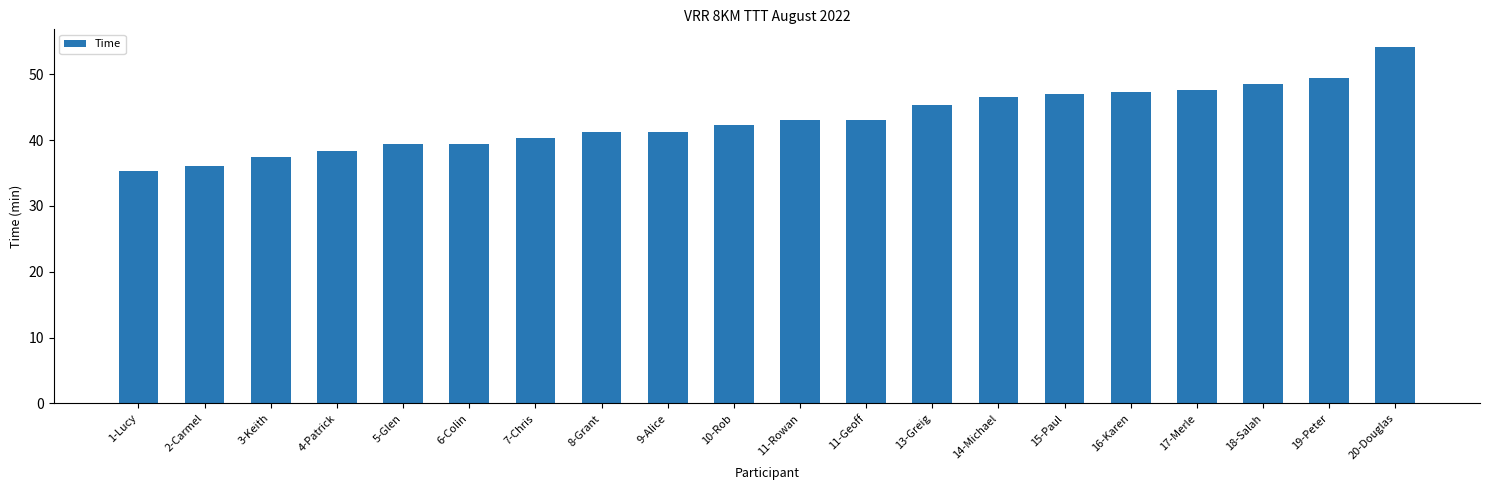

What is the sum of all values?

862.7